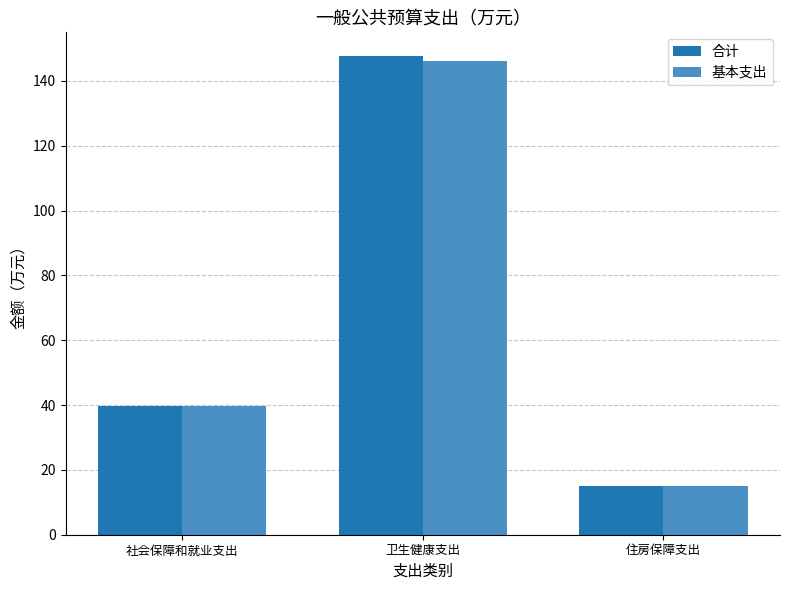

What position from the left is 卫生健康支出?

2